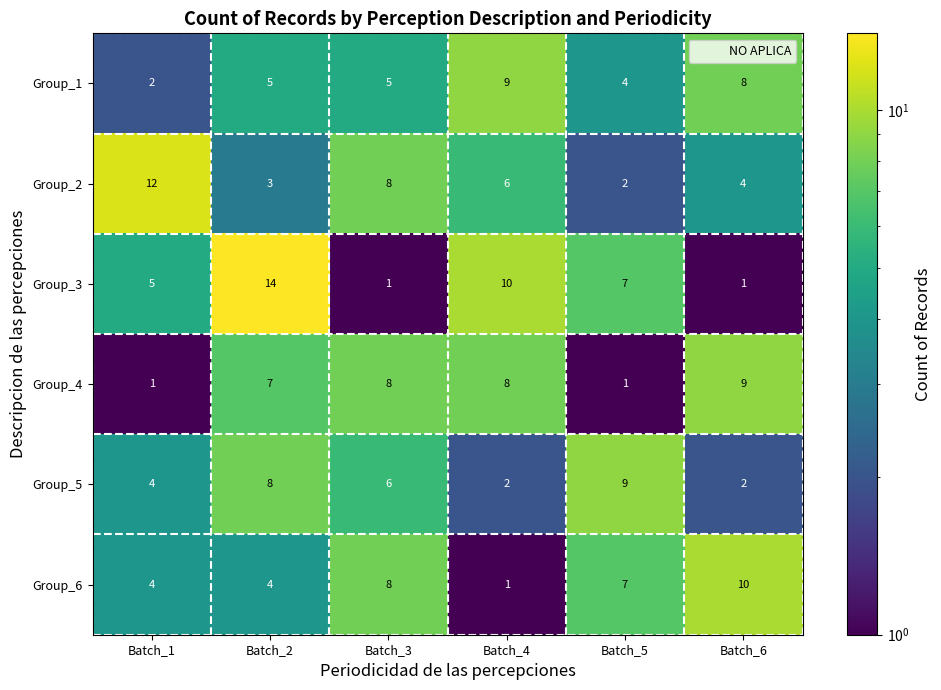

The value of Group_4 at Batch_5 is 2. True or false?

False